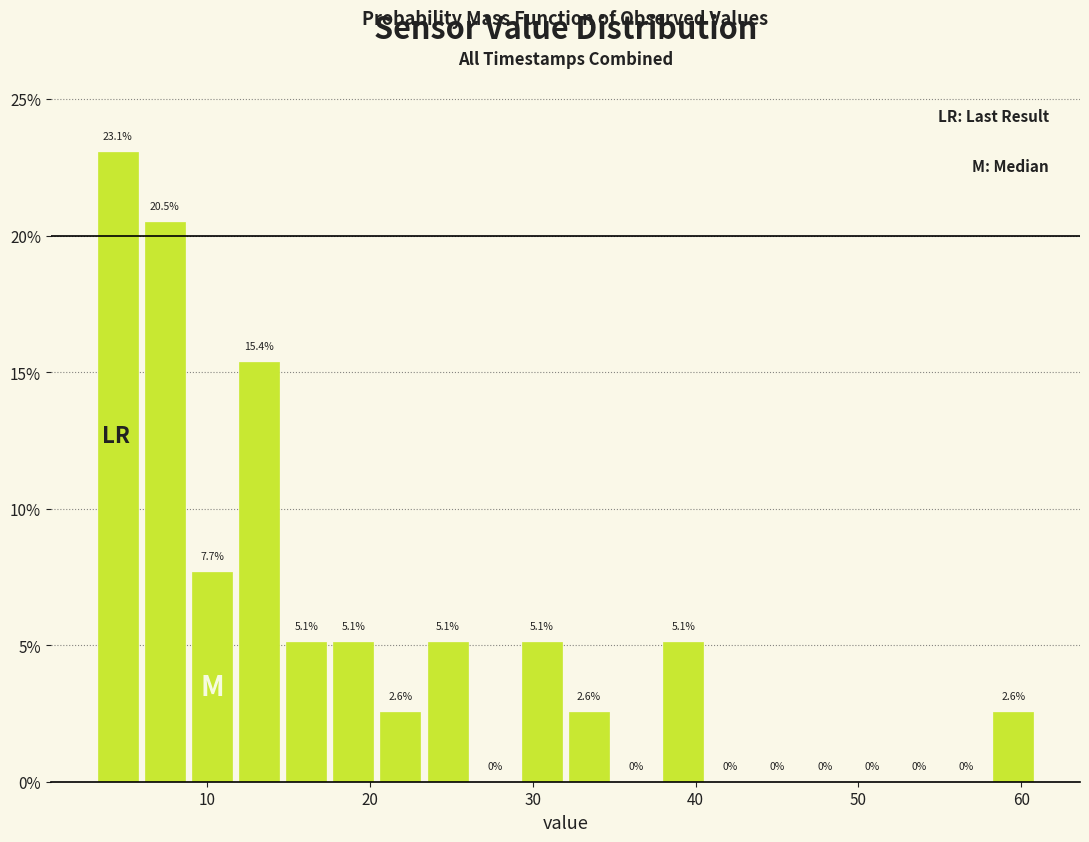

Around what value on the x-axis is the tallest bar? Give the approximate position of its centre, as read against the axis.

4